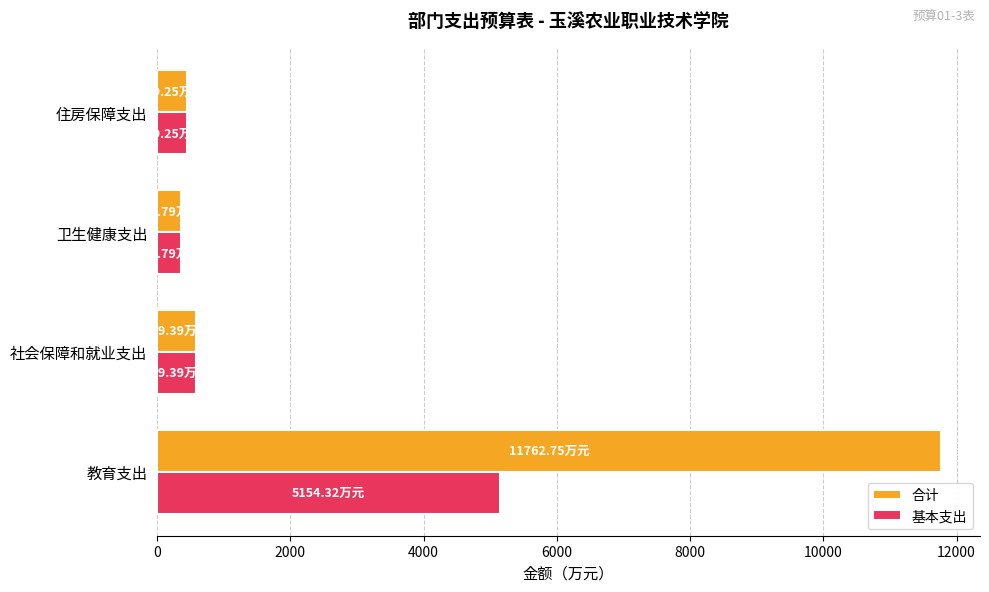

What is the sum of all 基本支出 values?

6550.8